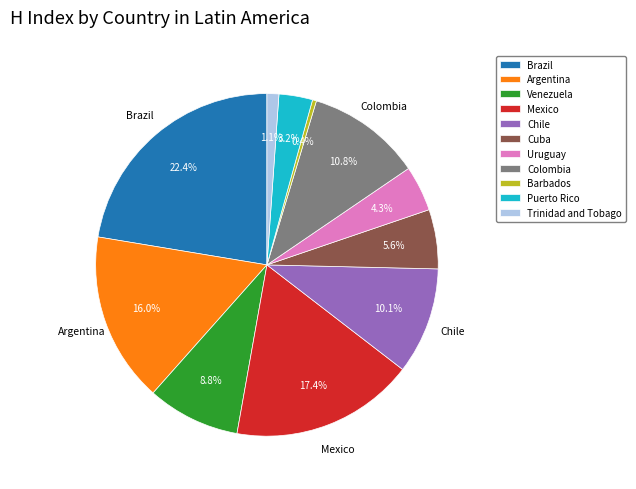

Rank the categories by value from highest to lowest.

Brazil, Mexico, Argentina, Colombia, Chile, Venezuela, Cuba, Uruguay, Puerto Rico, Trinidad and Tobago, Barbados